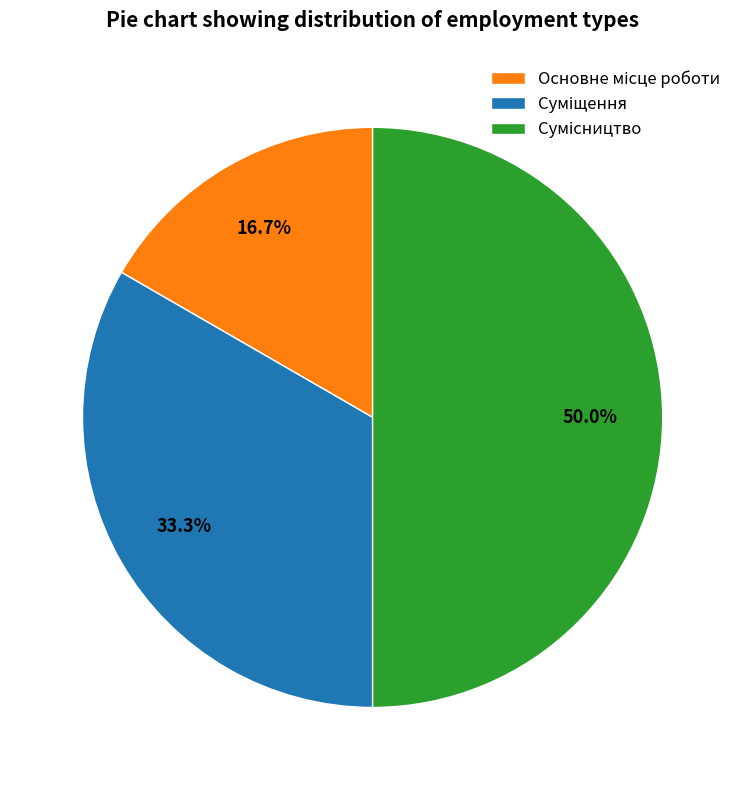

Count the number of slices in the pie.

3